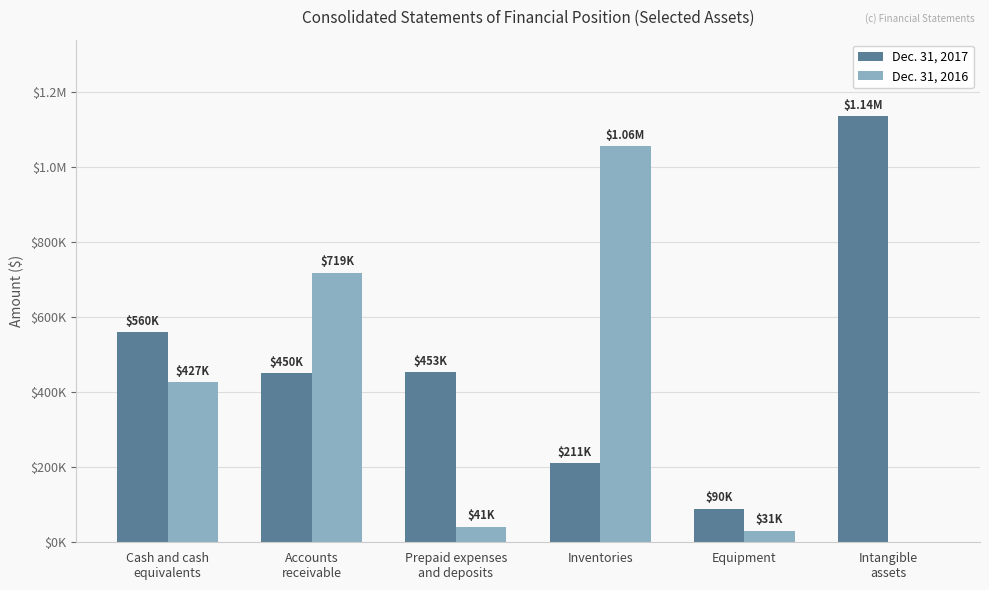

What are all the series names shown in the legend?

Dec. 31, 2017, Dec. 31, 2016